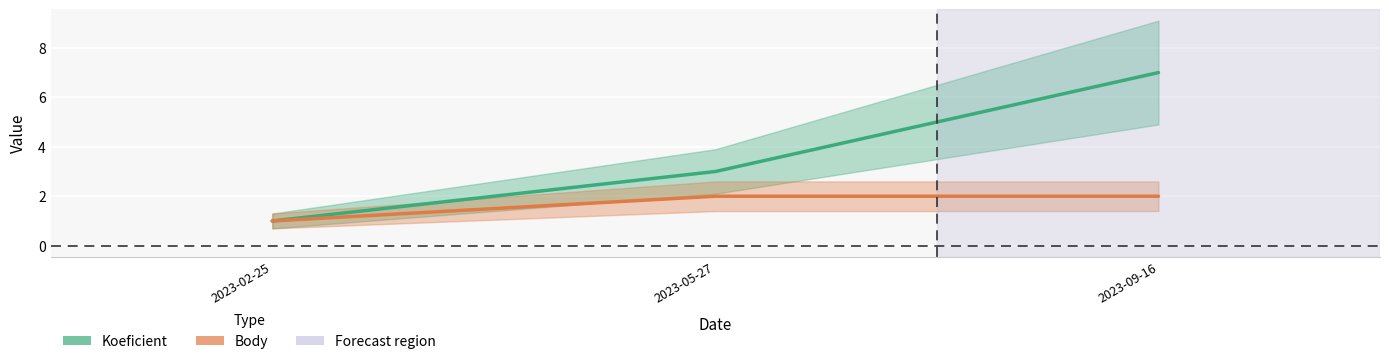

What are all the series names shown in the legend?

Koeficient, Body